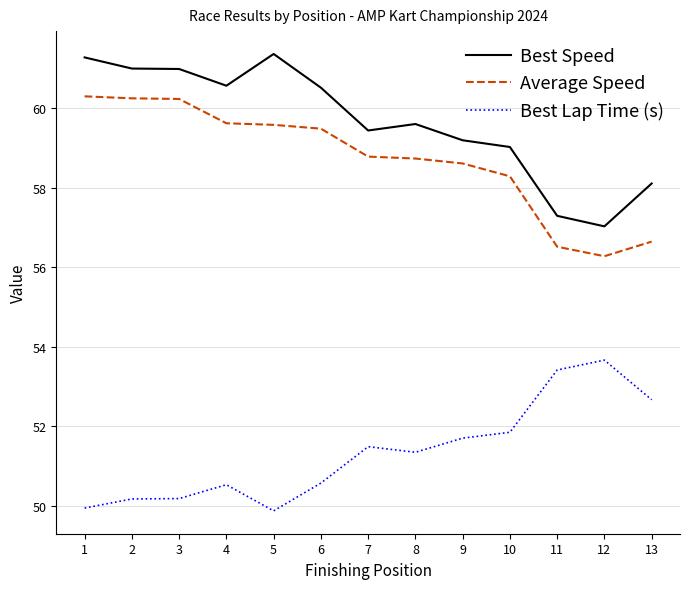

List the series in order of their peak value, lowest first.

Best Lap Time (s), Average Speed, Best Speed